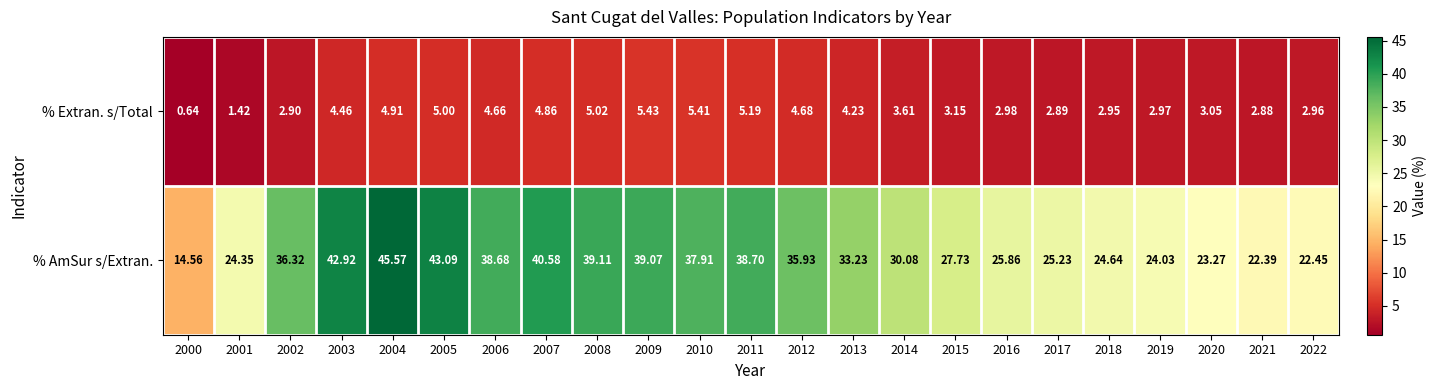

Is the value of % Extran. s/Total at 2014 greater than the value of % AmSur s/Extran. at 2011?

No